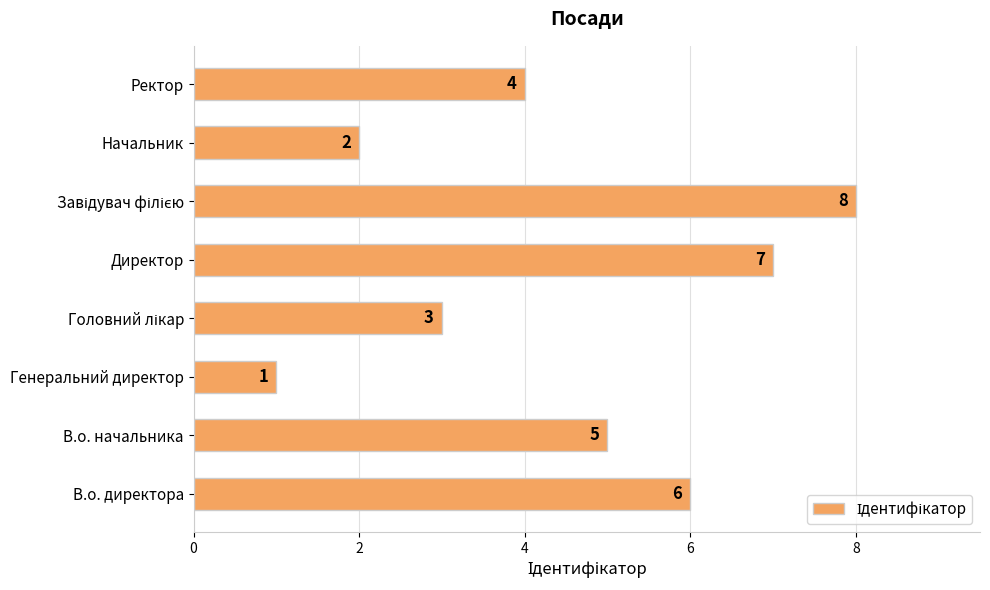

How many categories are shown in the chart?

8